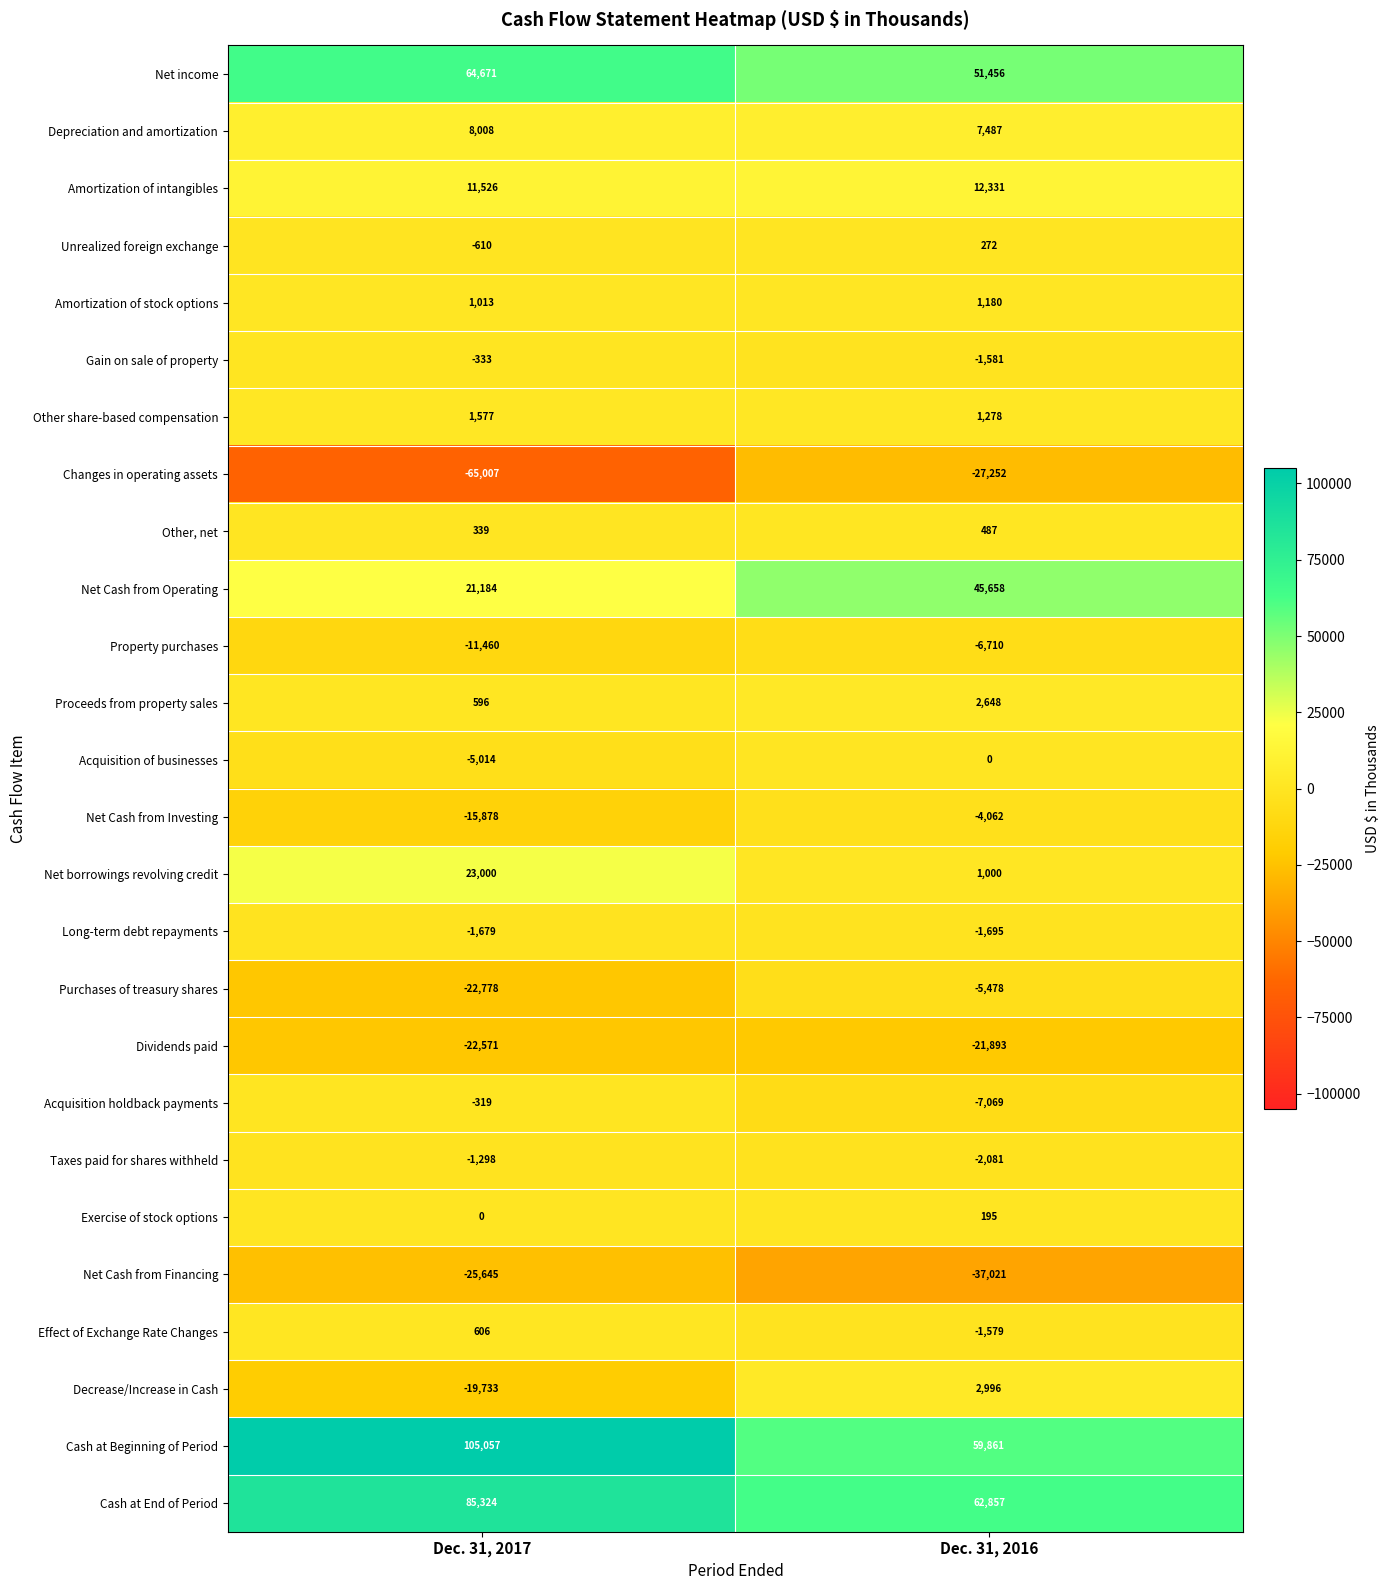

Between Dec. 31, 2017 and Dec. 31, 2016, which series saw the biggest shift?

Cash at Beginning of Period